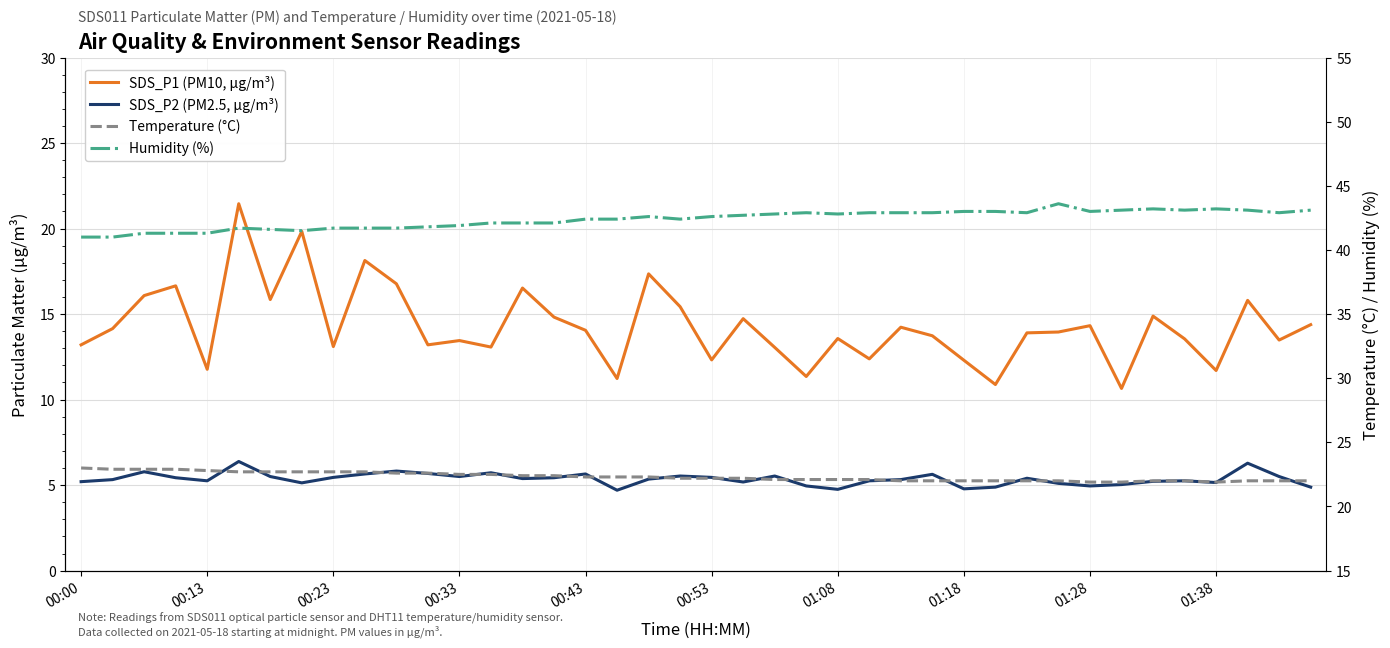

How many interior local valleys does the SDS_P1 (PM10, µg/m³) series have?

13